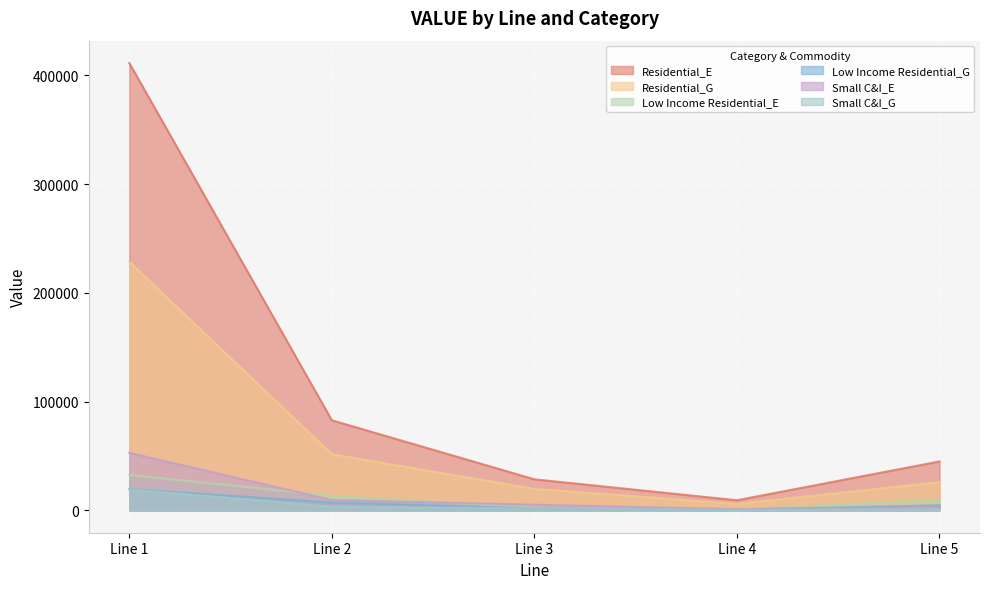

At which category is the sum across all series the highest?

Line 1